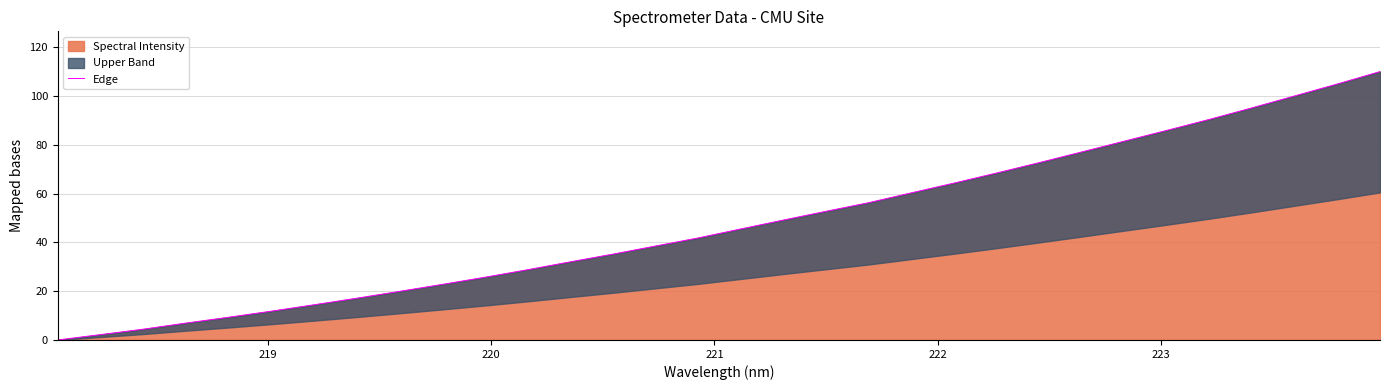

What is the maximum value shown in the chart?

110.0